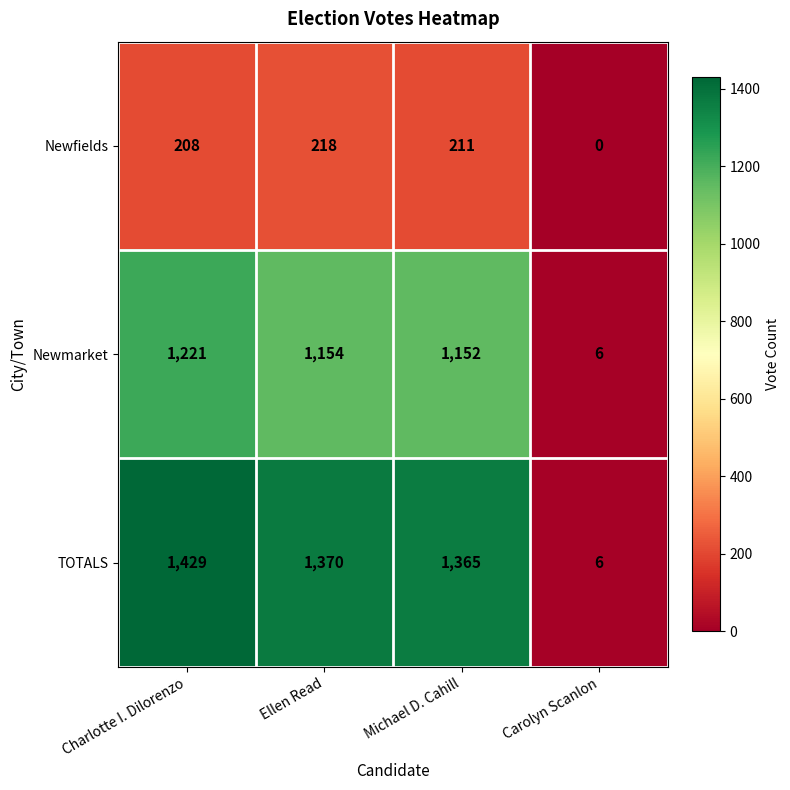

What is the sum of the TOTALS values at Ellen Read and Michael D. Cahill?

2735